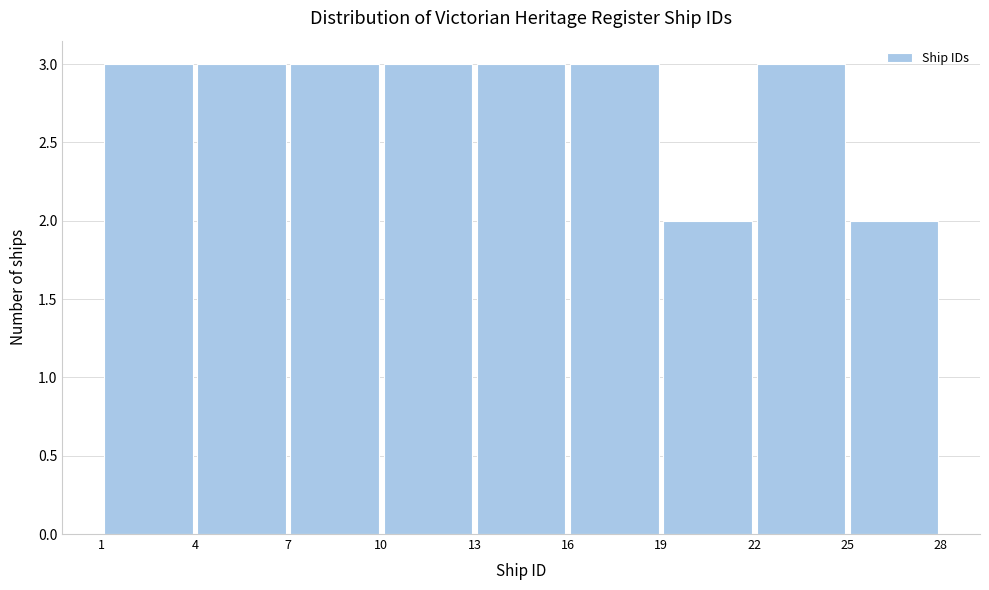

Reading left to right, list every bar in this chart as the range it spans on the x-axis followed by its height. The values are not printed on the chart, so give them approximately, as read against the axis.

1 to 4: 3
4 to 7: 3
7 to 10: 3
10 to 13: 3
13 to 16: 3
16 to 19: 3
19 to 22: 2
22 to 25: 3
25 to 28: 2